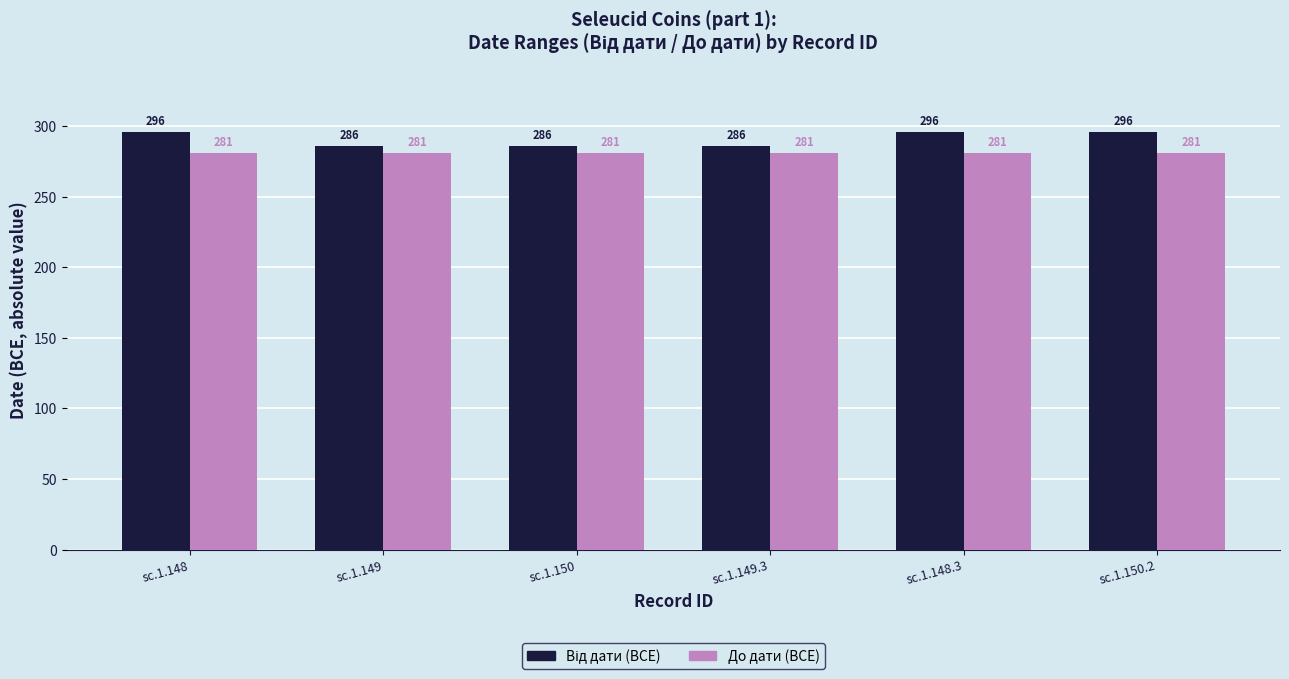

What is the sum of the До дати (BCE) values at sc.1.149.3 and sc.1.149?

562